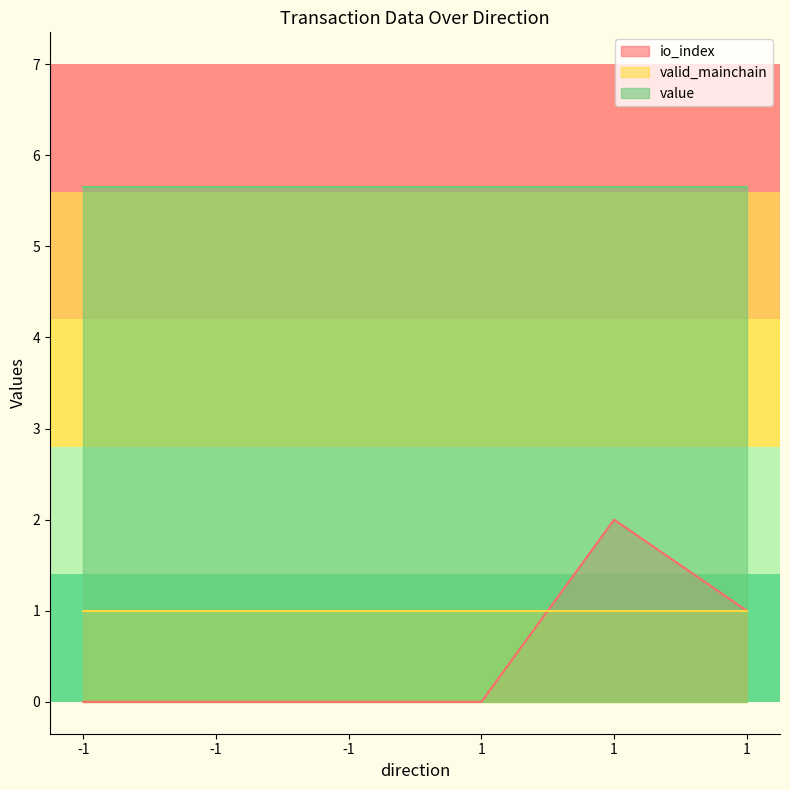

Is it true that valid_mainchain equals 0.3 at 1?

False